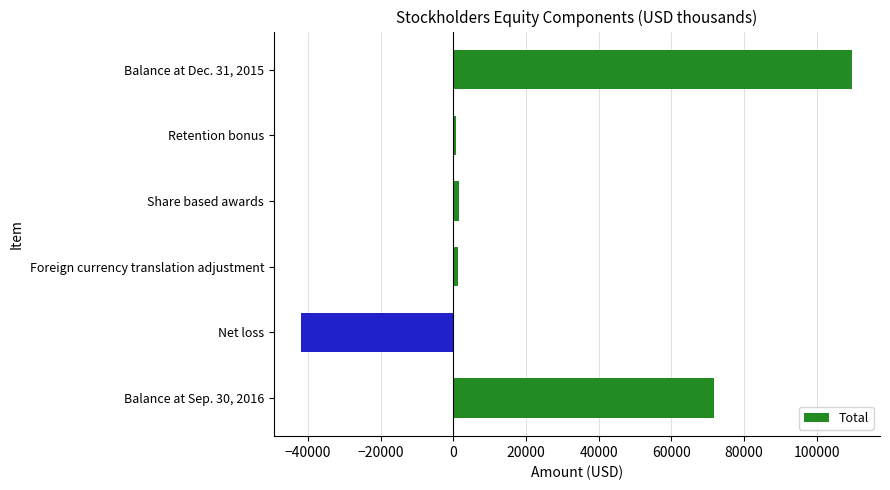

List the labels in order of value, largest first.

Balance at Dec. 31, 2015, Balance at Sep. 30, 2016, Share based awards, Foreign currency translation adjustment, Retention bonus, Net loss